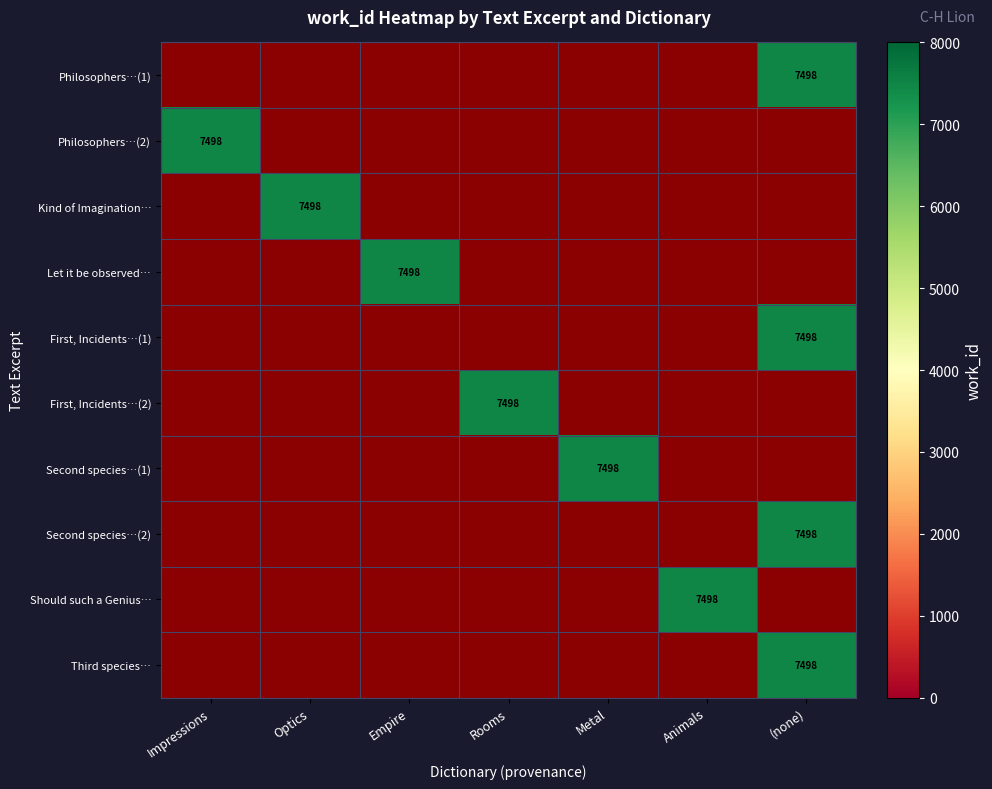

Rank the series by their average value, from lowest to highest.

Philosophers…(1), Philosophers…(2), Kind of Imagination…, Let it be observed…, First, Incidents…(1), First, Incidents…(2), Second species…(1), Second species…(2), Should such a Genius…, Third species…